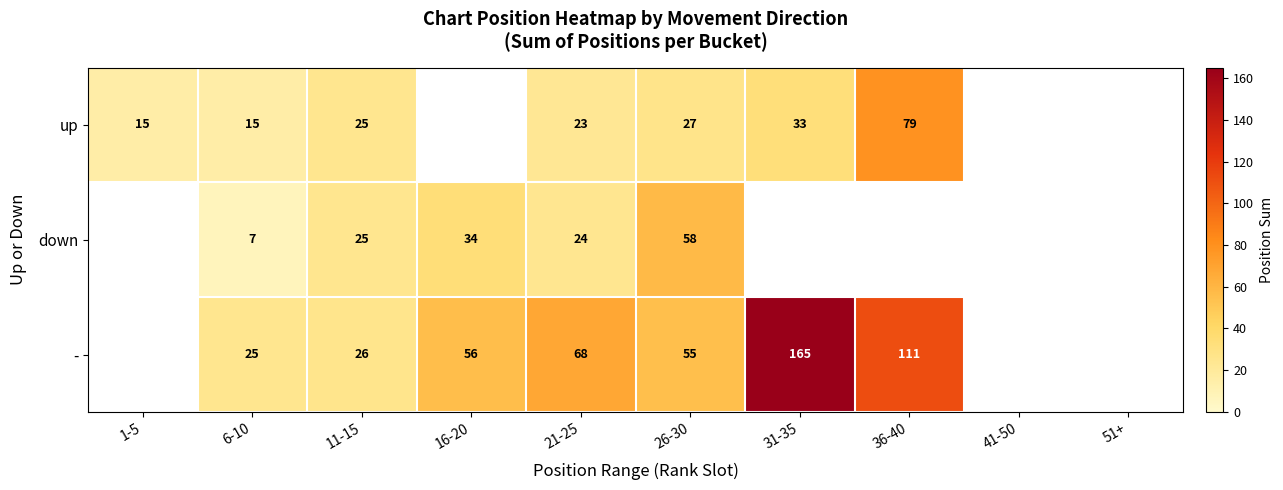

Is the value of down at 26-30 greater than the value of - at 26-30?

Yes